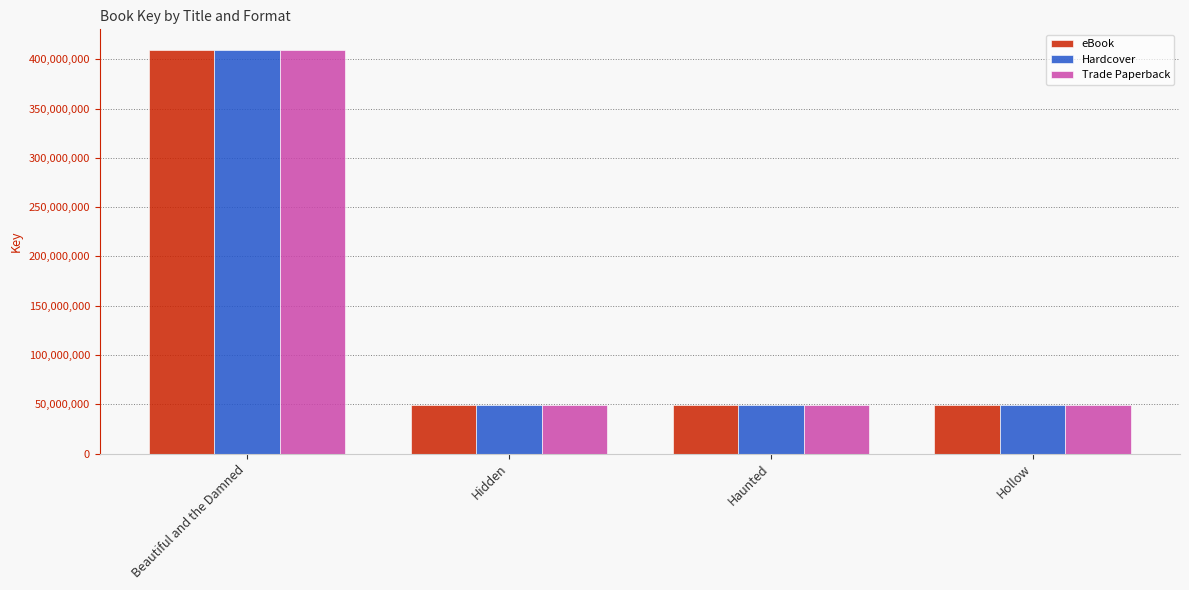

At which category is the sum across all series the highest?

Beautiful and the Damned